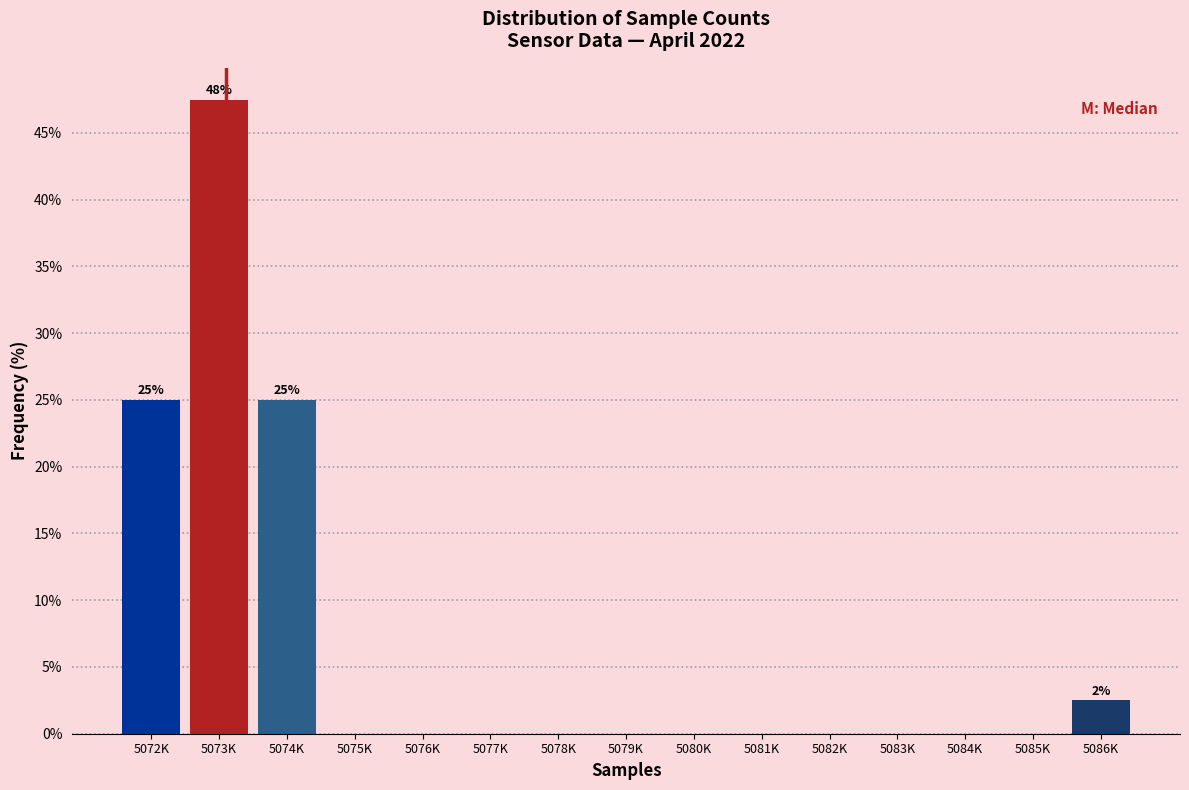

Reading left to right, what are all the values shown in this chart?

5072K=25.0	5073K=47.5	5074K=25.0	5075K=0.0	5076K=0.0	5077K=0.0	5078K=0.0	5079K=0.0	5080K=0.0	5081K=0.0	5082K=0.0	5083K=0.0	5084K=0.0	5085K=0.0	5086K=2.5